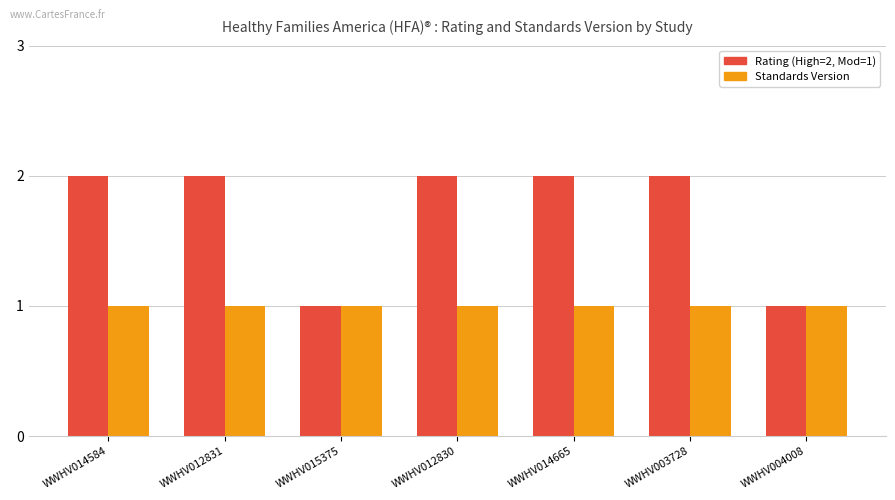

What is the label of the 2nd bar from the left?

WWHV012831